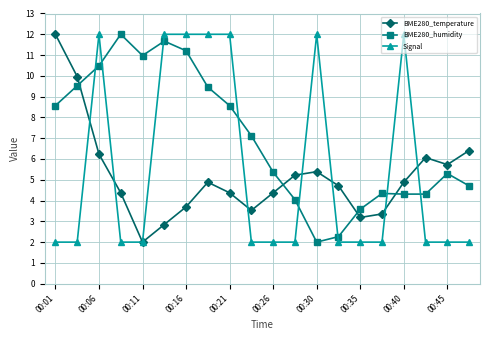

Reading right to left, extract all data points from this chart.

BME280_temperature: 6.4	5.7	6.1	4.9	3.4	3.2	4.7	5.4	5.2	4.4	3.5	4.4	4.9	3.7	2.8	2.0	4.4	6.2	10.0	12.0
BME280_humidity: 4.7	5.3	4.3	4.3	4.3	3.6	2.3	2.0	4.0	5.4	7.1	8.6	9.5	11.2	11.7	11.0	12.0	10.5	9.5	8.6
Signal: 2.0	2.0	2.0	12.0	2.0	2.0	2.0	12.0	2.0	2.0	2.0	12.0	12.0	12.0	12.0	2.0	2.0	12.0	2.0	2.0